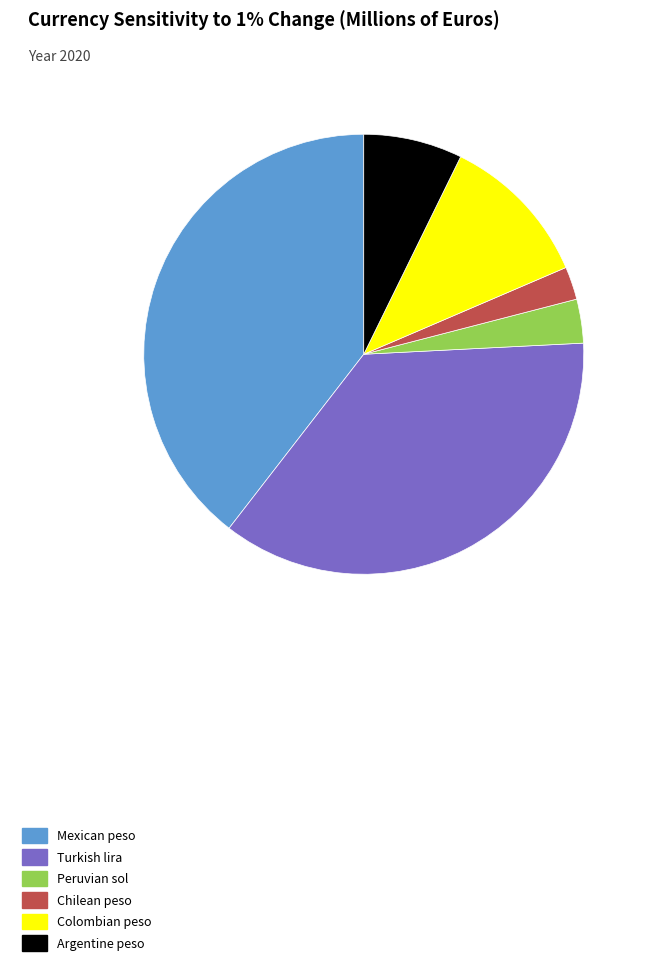

Which category has the smallest portion of the pie?

Chilean peso